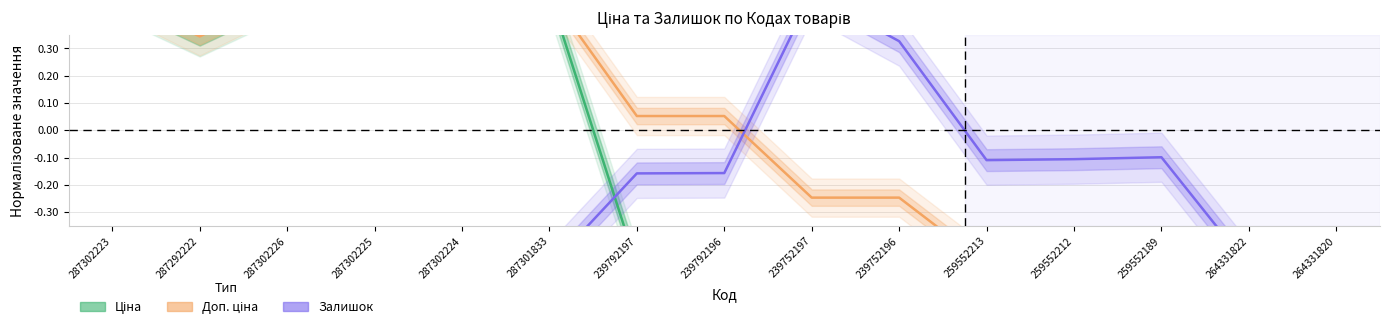

Is the value of Залишок at 239752196 greater than the value of Доп. ціна at 239752196?

Yes